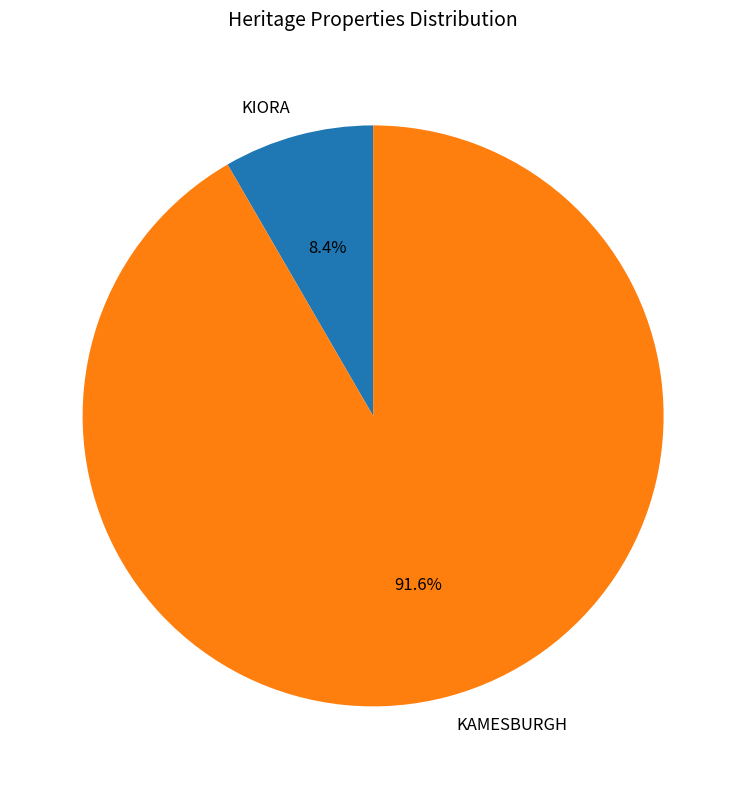

Is the sum of KIORA and KAMESBURGH greater than half?

Yes